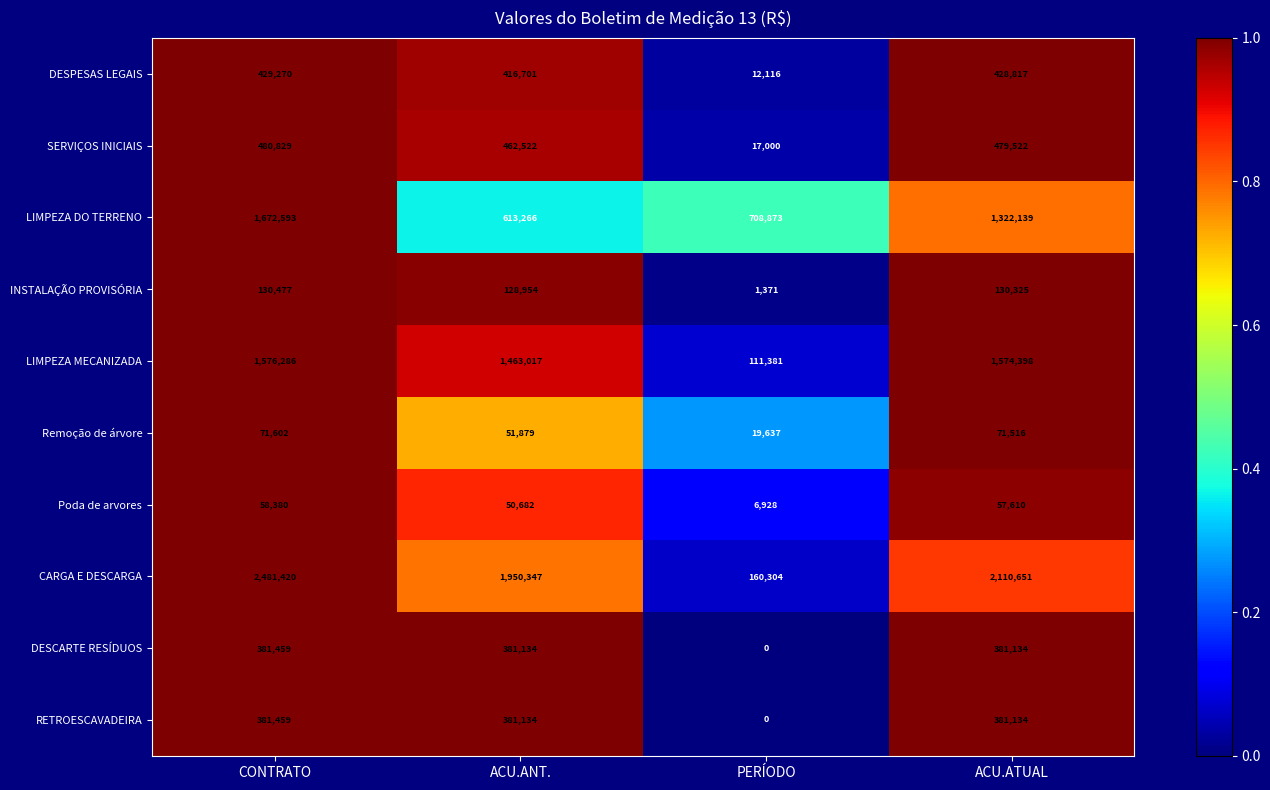

At which category does the chart reach its minimum across all series?

PERÍODO